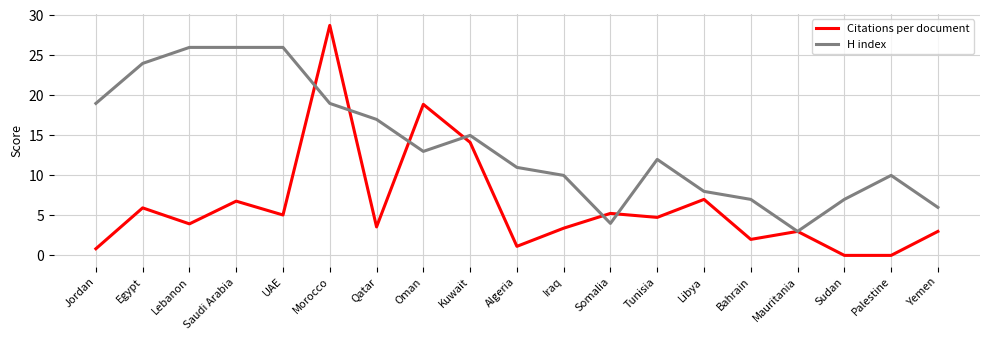

List the series in order of their peak value, highest first.

Citations per document, H index